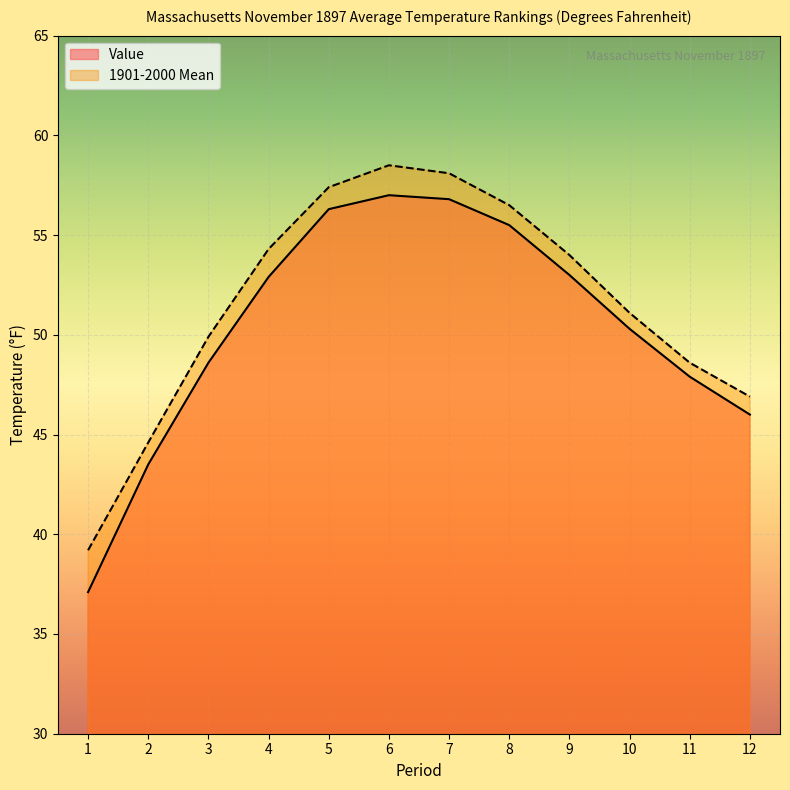

How many lines are shown in the chart?

2